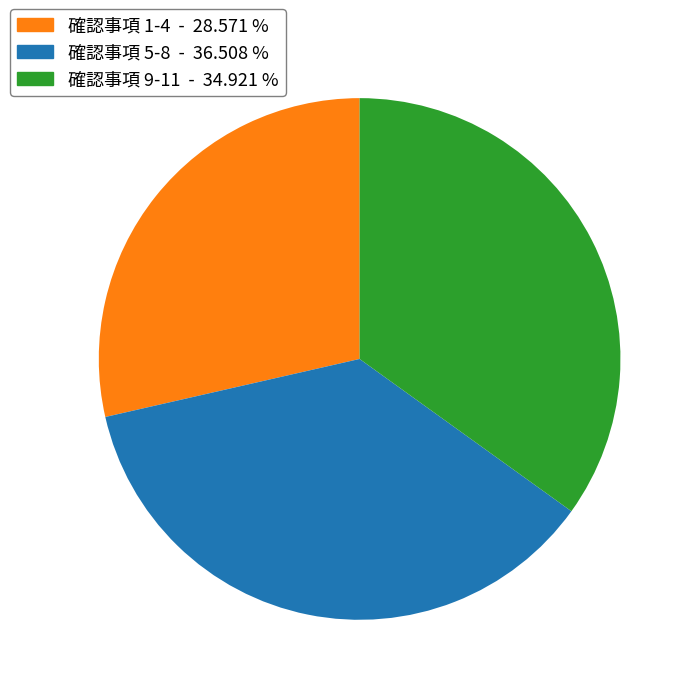

Is there a majority slice in this chart?

No